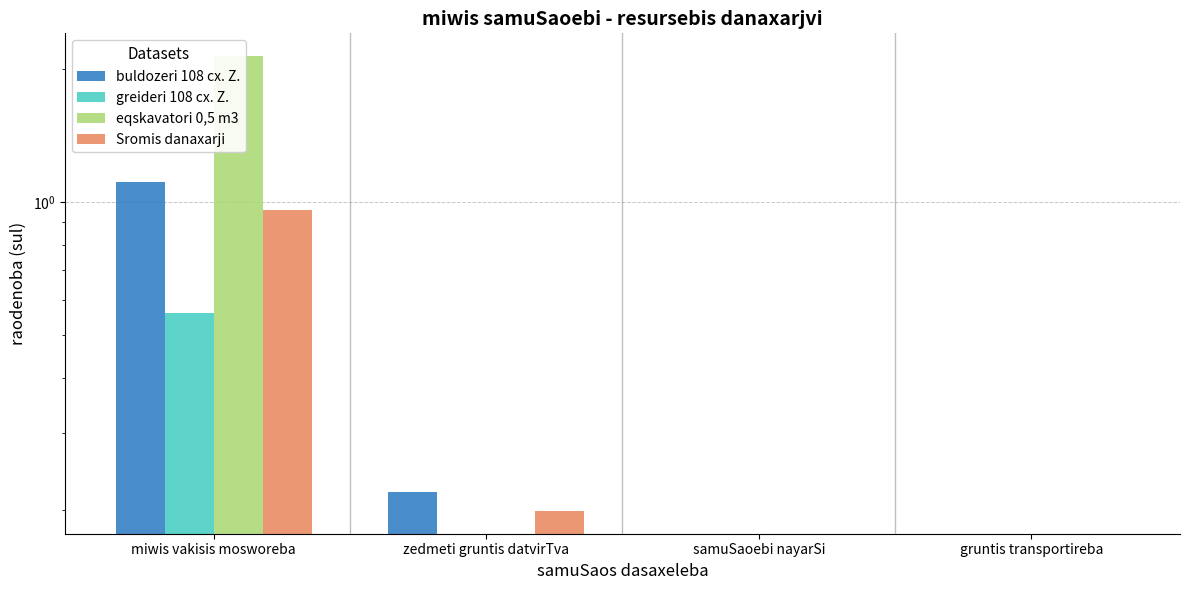

How many bars are there in each group?

4